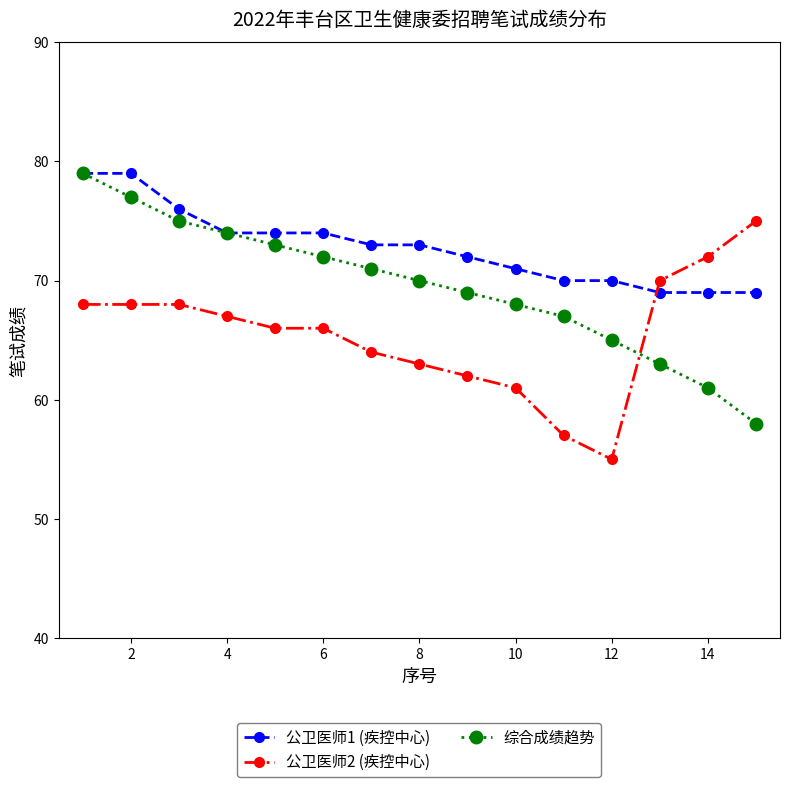

How many data points does each series have?

15